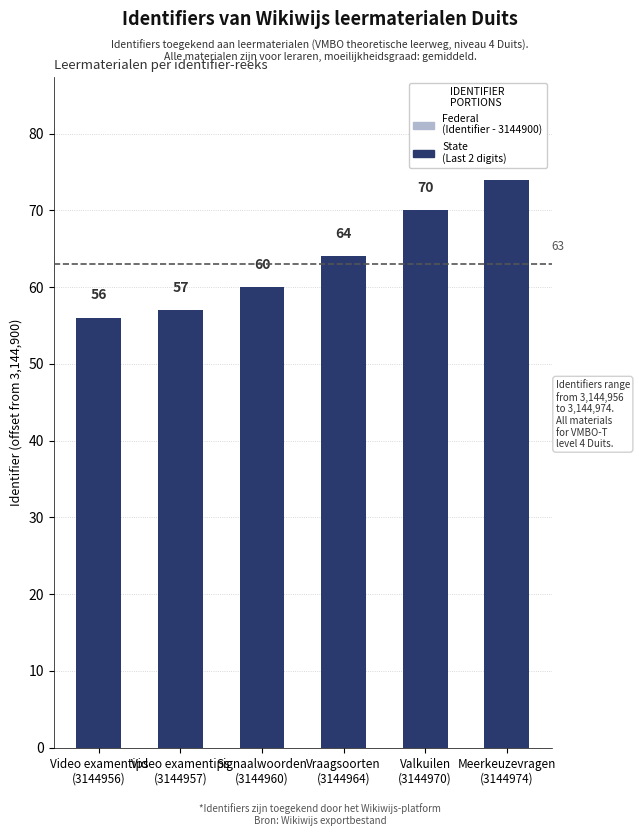

True or false: Federal has a value of 40 at Vraagsoorten
(3144964).

False